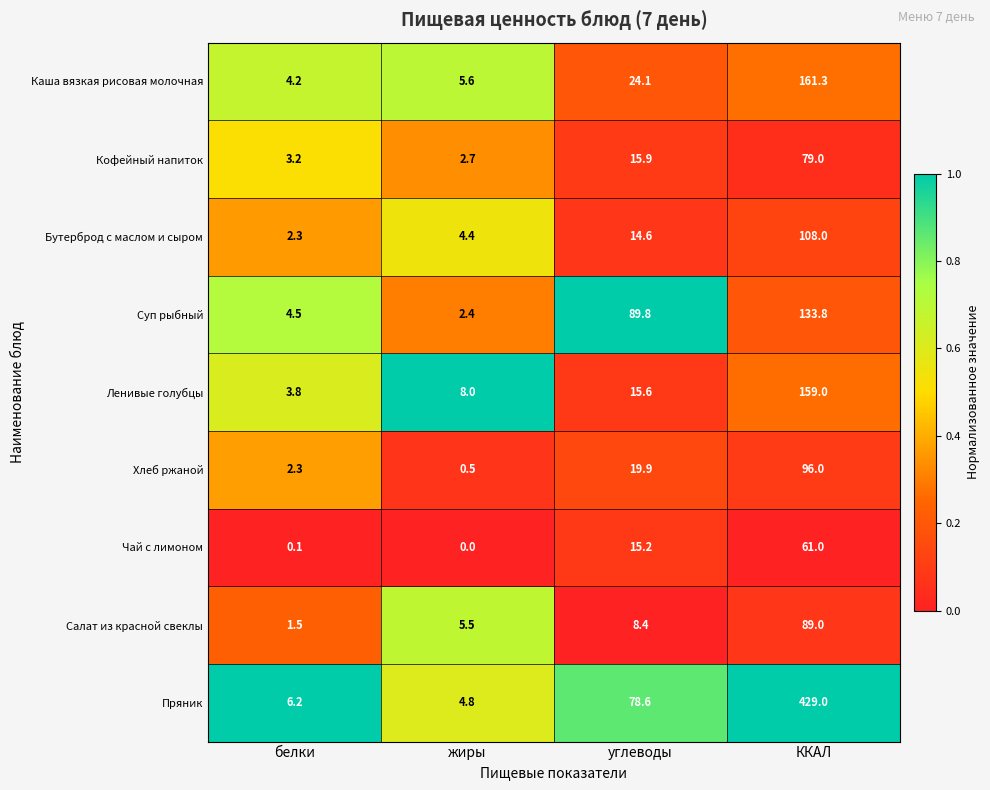

Which category has the highest value in the Каша вязкая рисовая молочная series?

ККАЛ